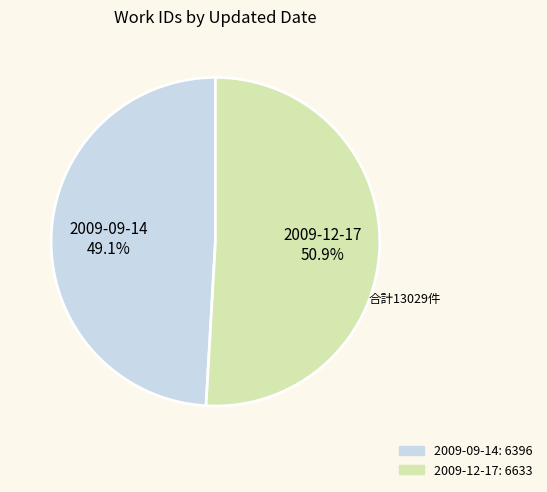

What is the ratio of the value at 2009-09-14 to the value at 2009-12-17?

1.0